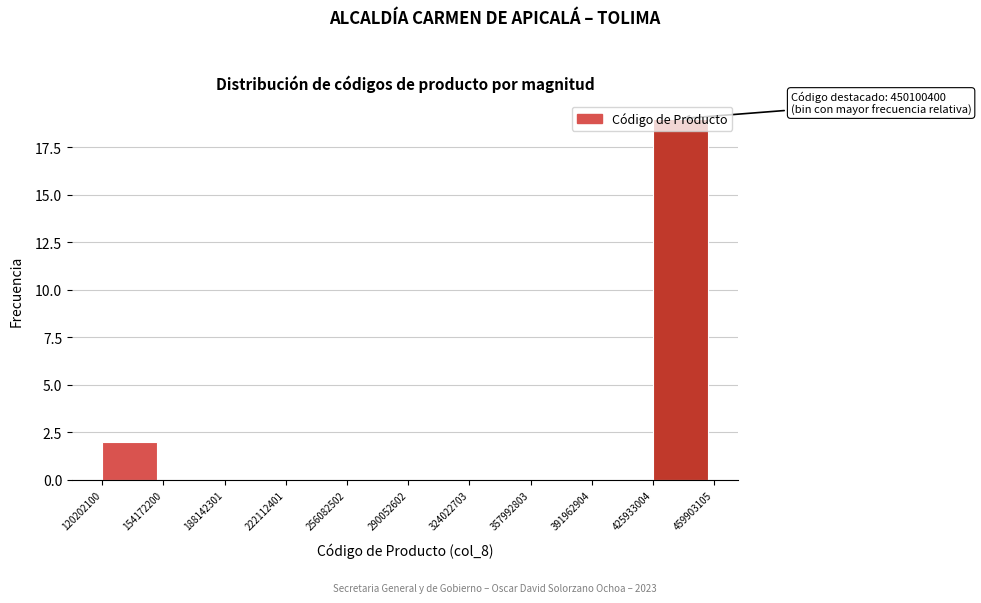

Over which range of the x-axis is the bar tallest?

425933004 to 459903105